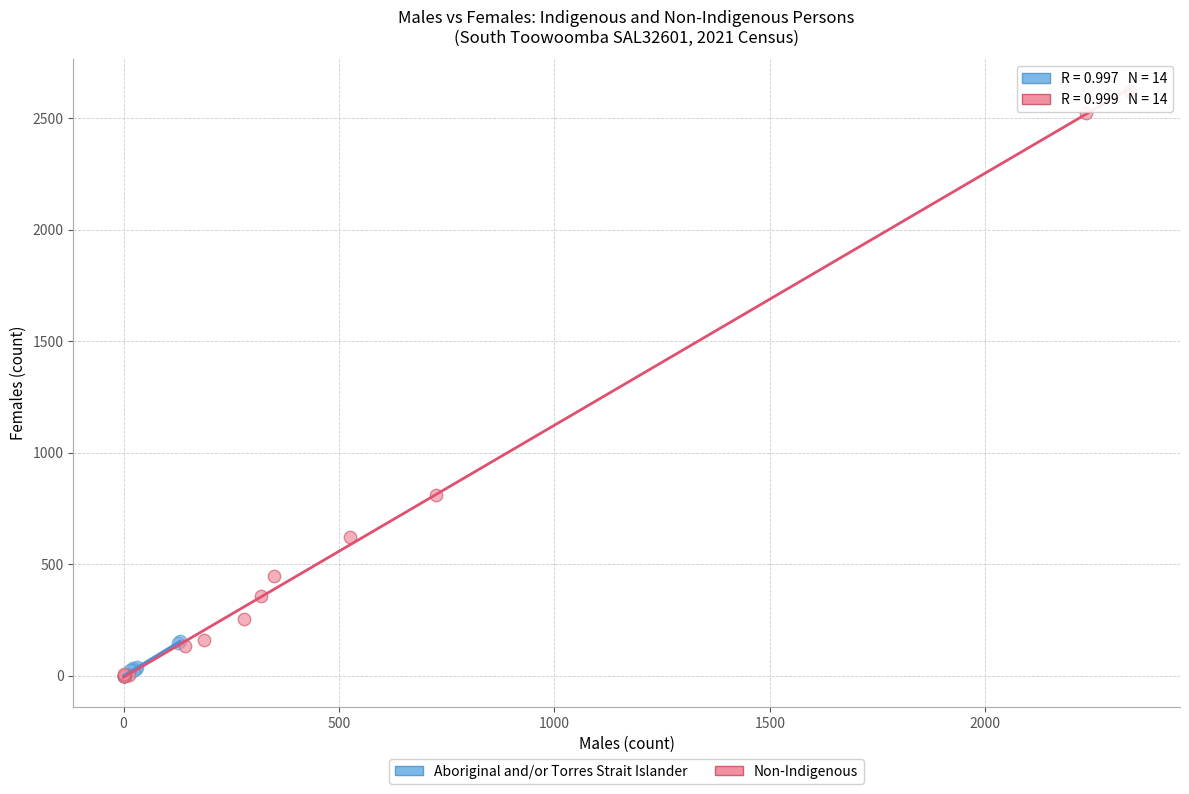

Which series has the largest Y range (max minus min)?

Non-Indigenous